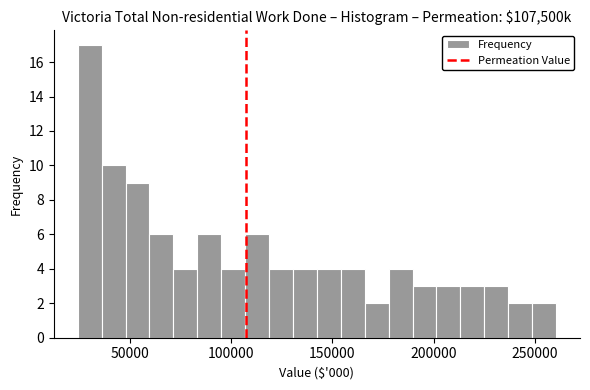

Around what value on the x-axis is the tallest bar? Give the approximate position of its centre, as read against the axis.

30000